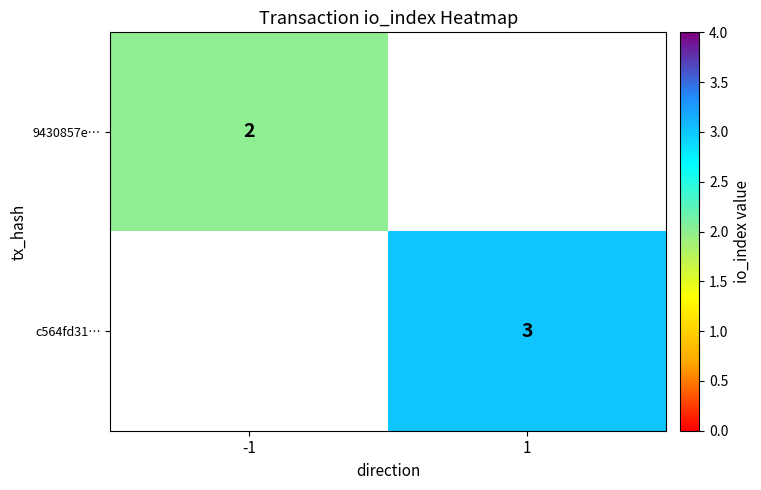

Is the value of c564fd31… at 1 greater than the value of 9430857e… at -1?

Yes